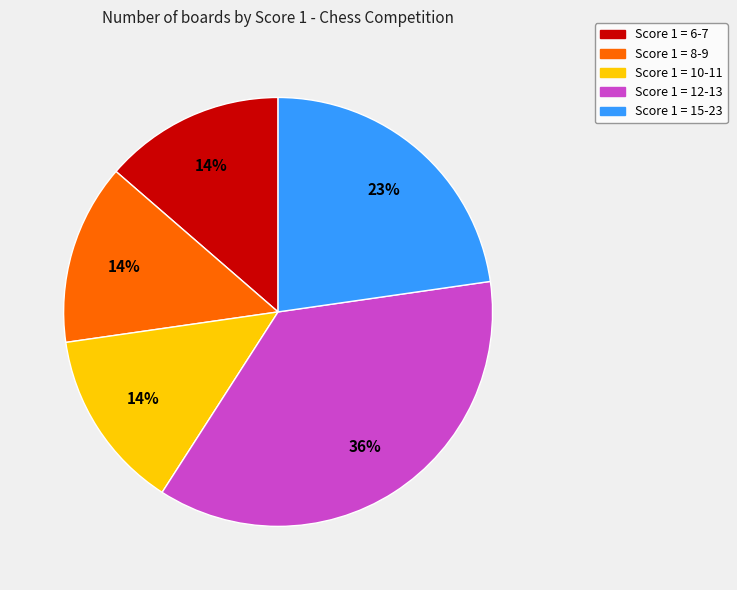

The Score 1 = 12-13 slice represents 36% of the pie. True or false?

True